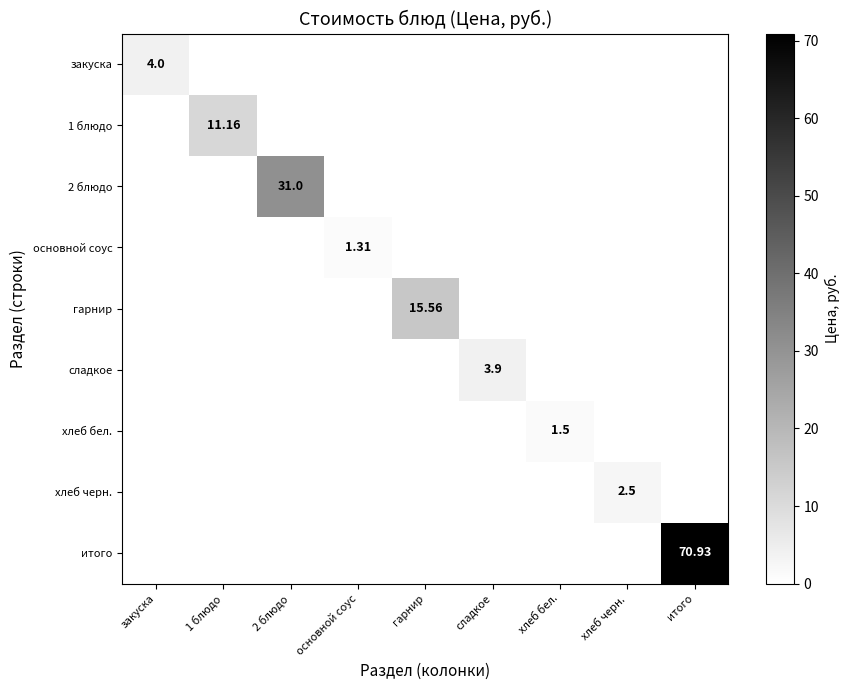

At how many categories does at least one series exceed 7?

4